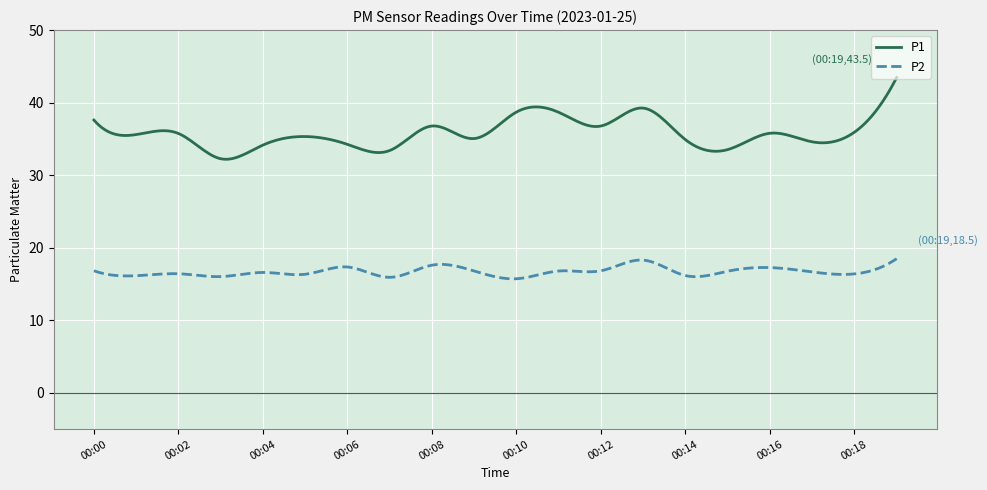

List the series in order of their peak value, lowest first.

P2, P1